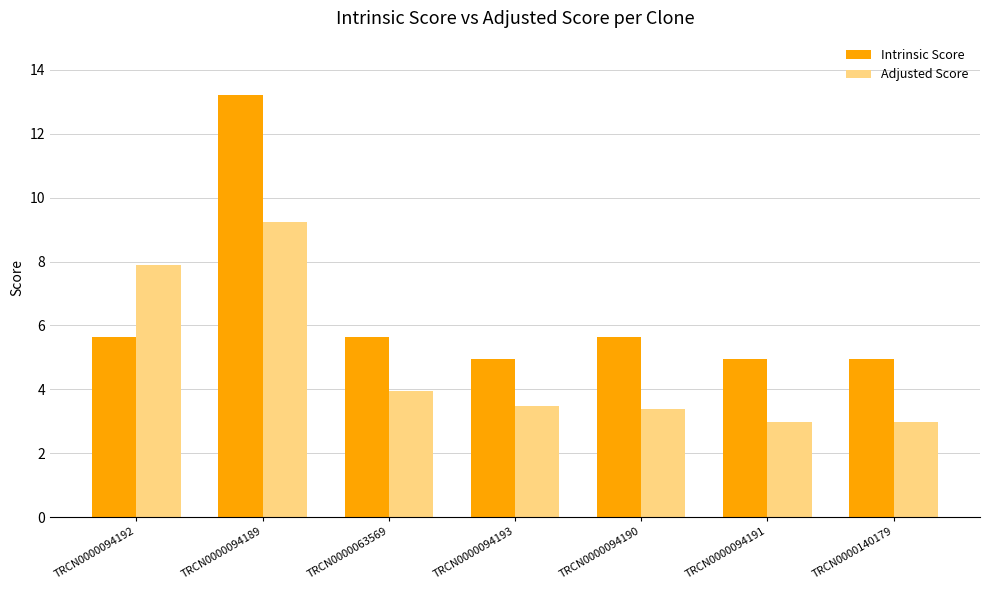

At how many categories does at least one series exceed 12?

1